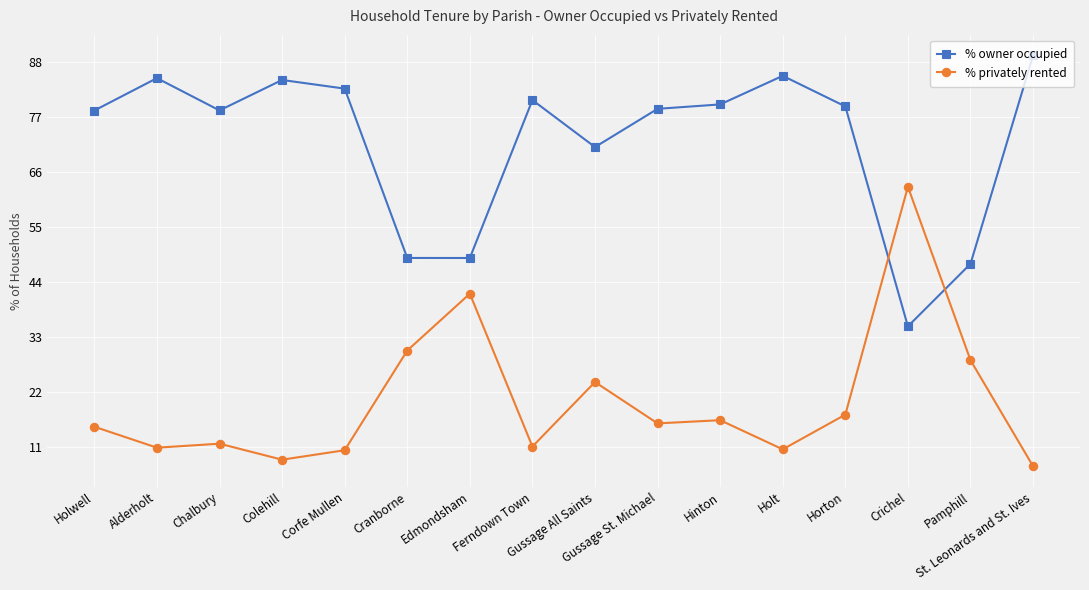

What is the lowest value of the % owner occupied series?

35.1